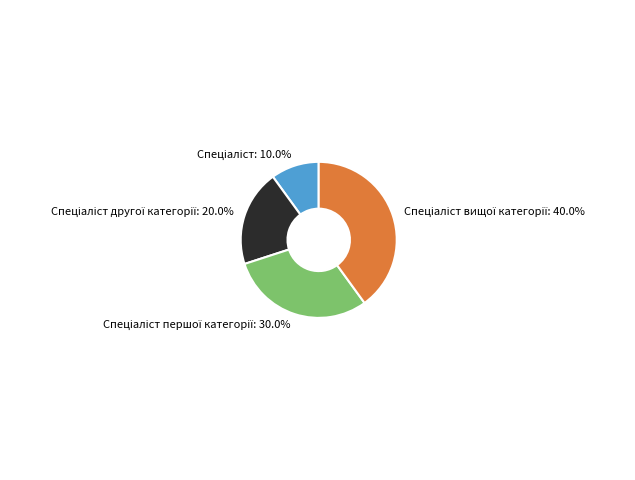

Does any single category account for the majority?

No